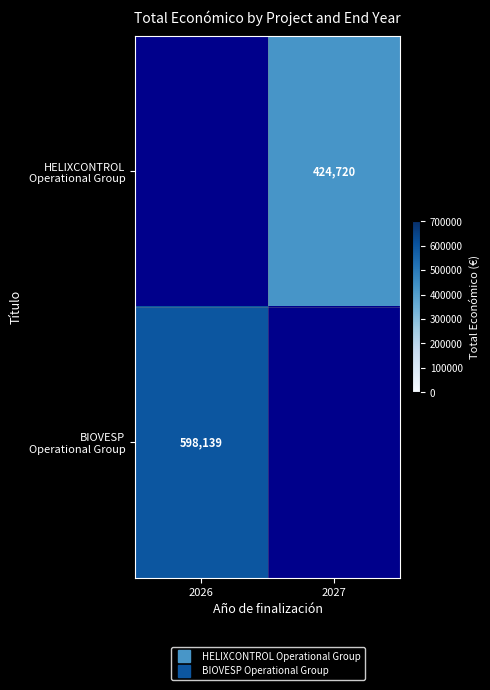

Rank the categories by BIOVESP Operational Group value from highest to lowest.

2026, 2027